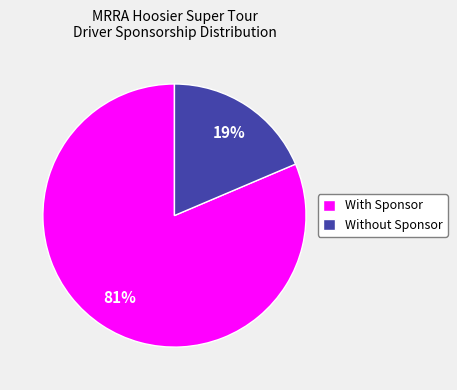

The With Sponsor slice represents 81% of the pie. True or false?

True